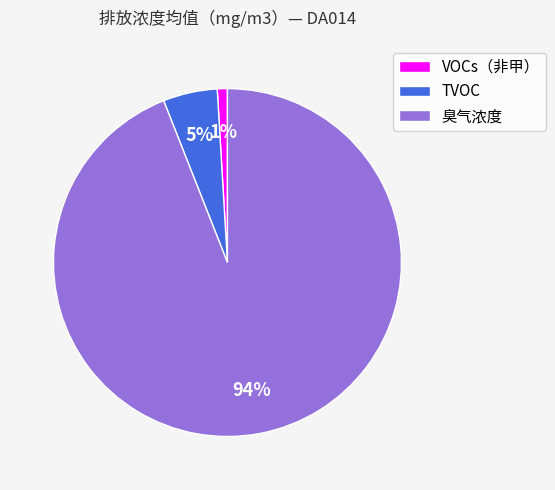

Rank the categories by value from lowest to highest.

VOCs（非甲）, TVOC, 臭气浓度